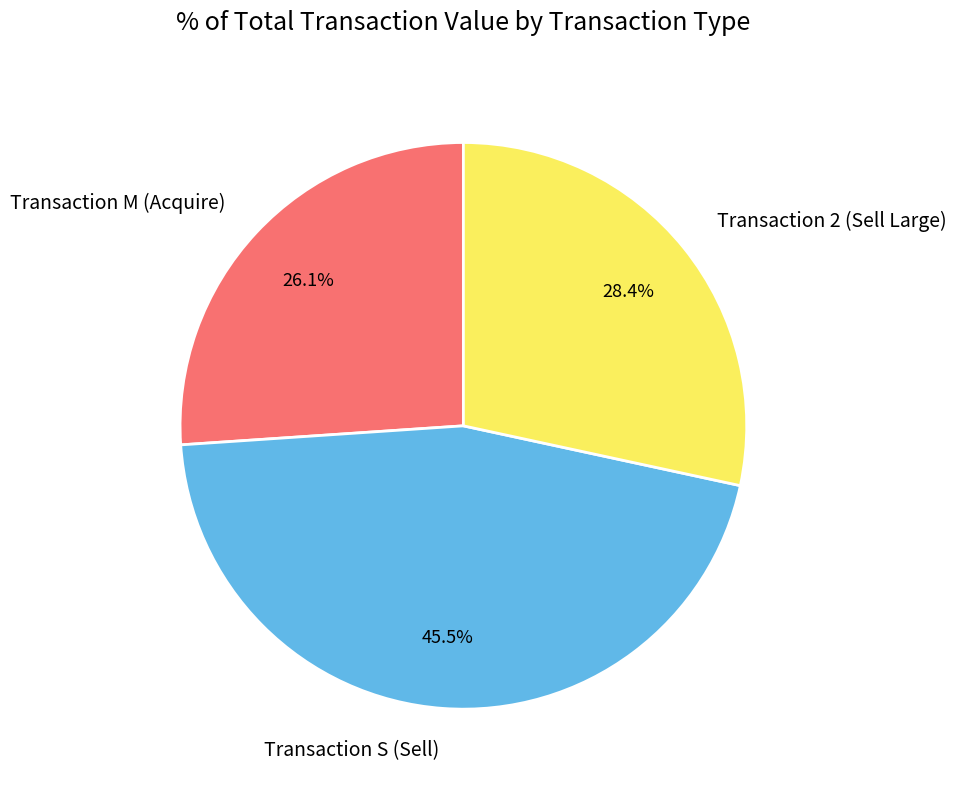

Rank the categories by value from highest to lowest.

Transaction S (Sell), Transaction 2 (Sell Large), Transaction M (Acquire)